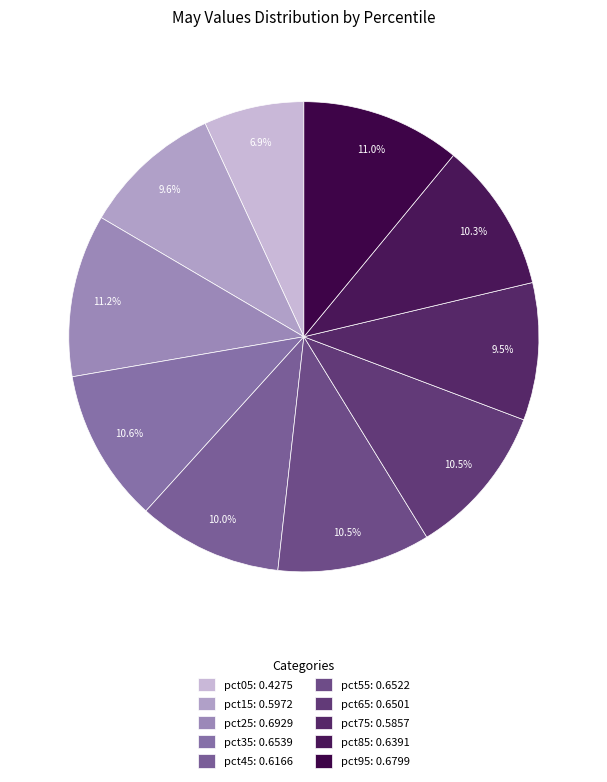

How much of the chart is everything except pct55?

89.5%